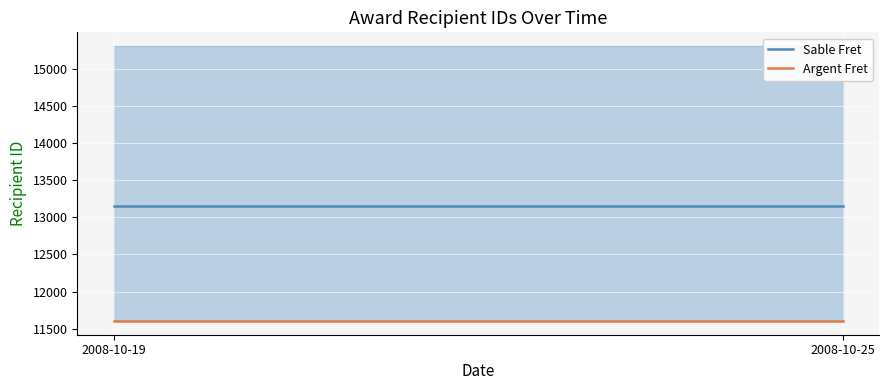

At how many categories does at least one series exceed 13123?

2